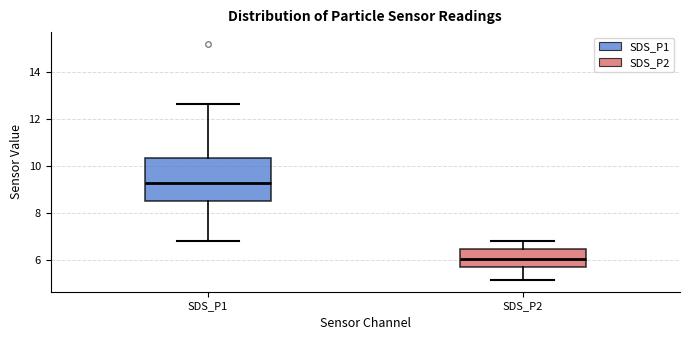

Reading left to right, transcribe this box plot: for each box, give where its median line is, the range the box spans, and where its two whiskers end, as read against the y-axis. The values are not printed on the chart, so give them approximately, as read against the axis.

SDS_P1: median 9.2, box 8.6 to 10.4, whiskers 6.8 to 12.6
SDS_P2: median 6.0, box 5.6 to 6.4, whiskers 5.2 to 6.8